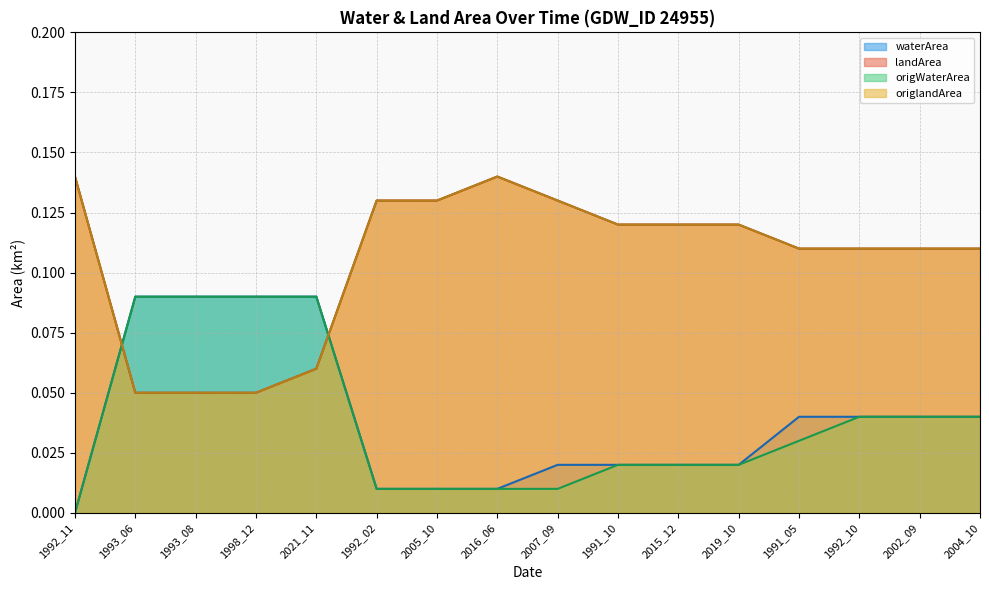

What is the difference between the second highest and minimum values in the origWaterArea series?

0.1